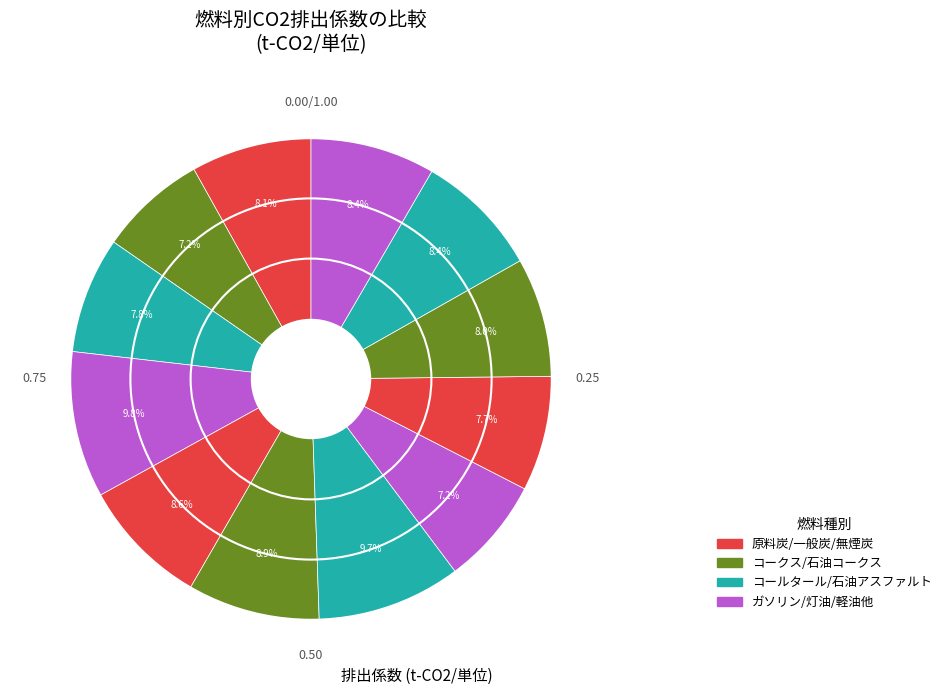

What is the smallest slice in the pie chart?

ガソリン